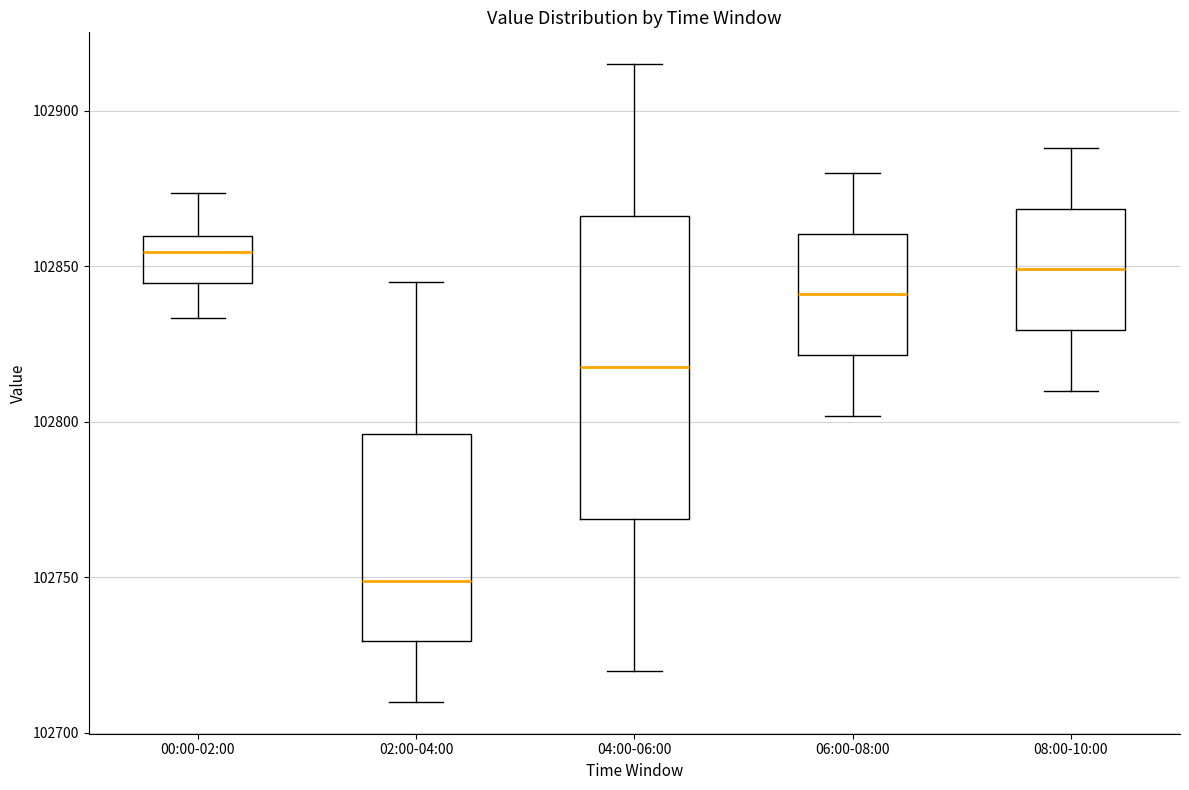

Comparing the boxes themselves (not the whiskers), which one is the tallest?

04:00-06:00